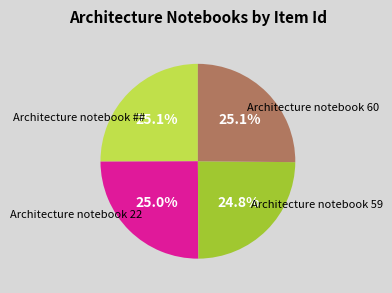

Does any single category account for the majority?

No